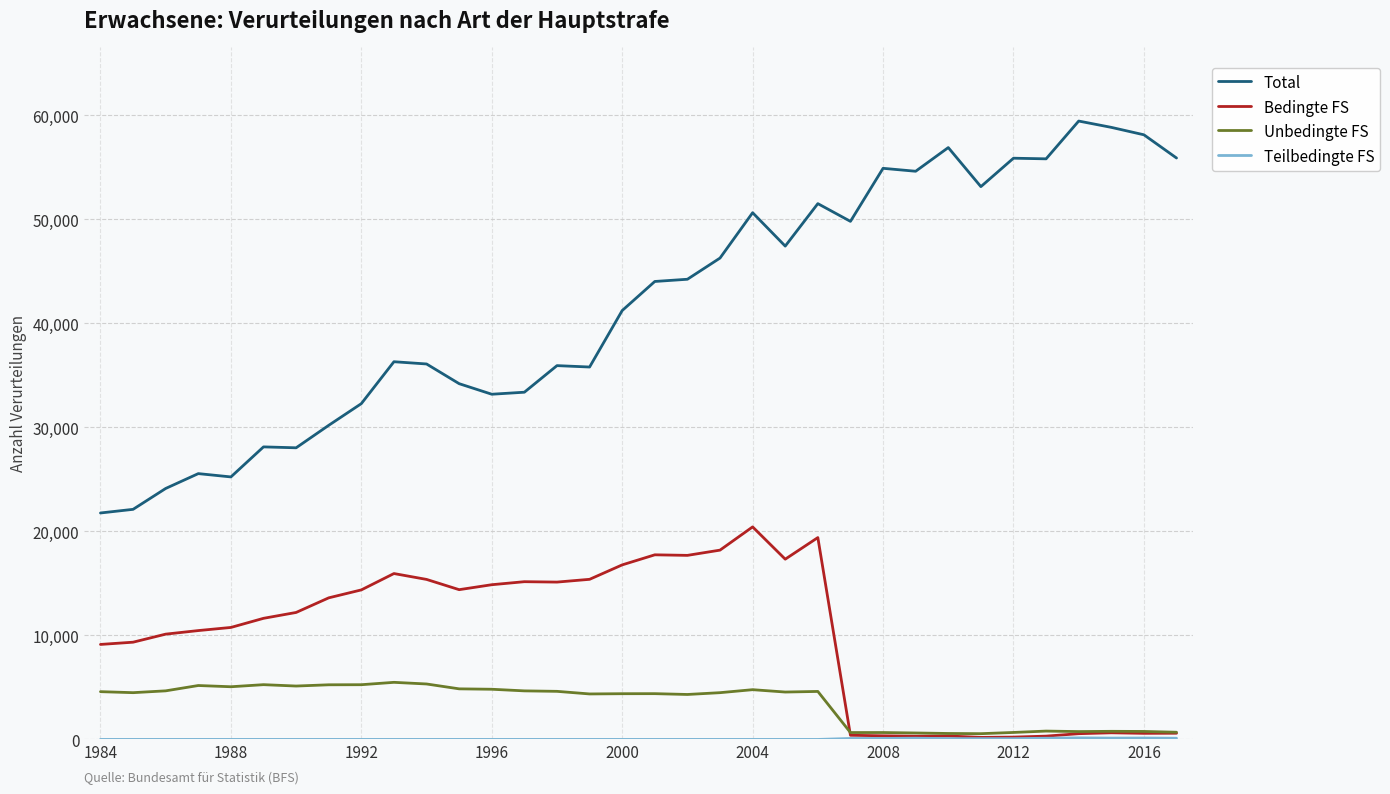

Which series has the largest total across all categories?

Total